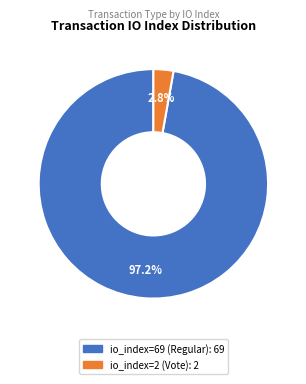

How many slices are in this pie chart?

2